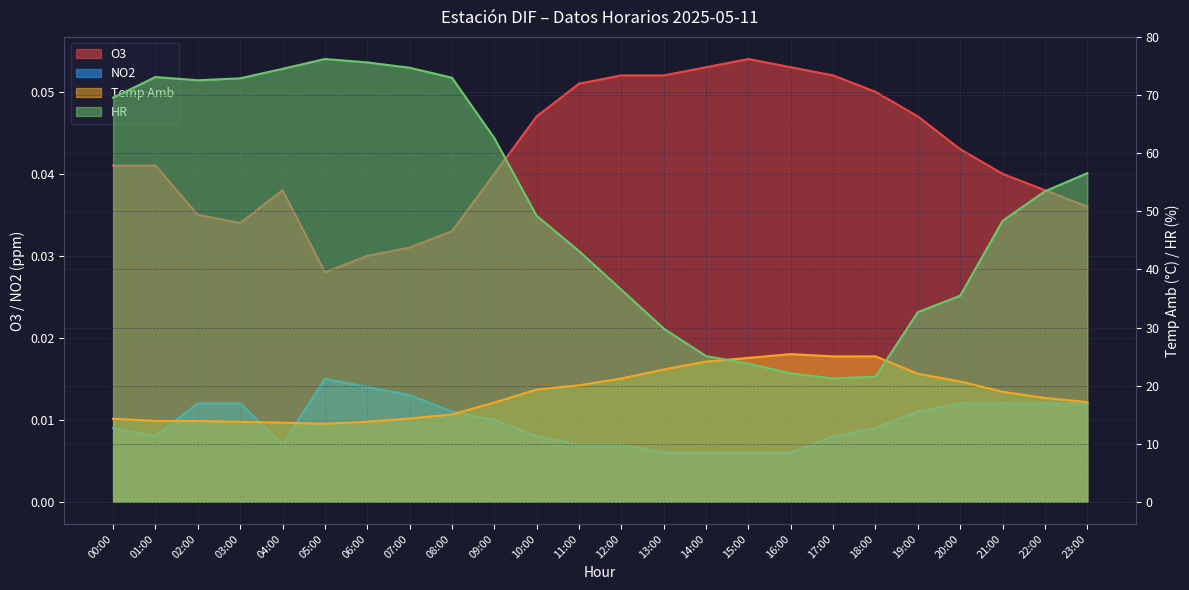

What is the maximum value for O3?

0.1